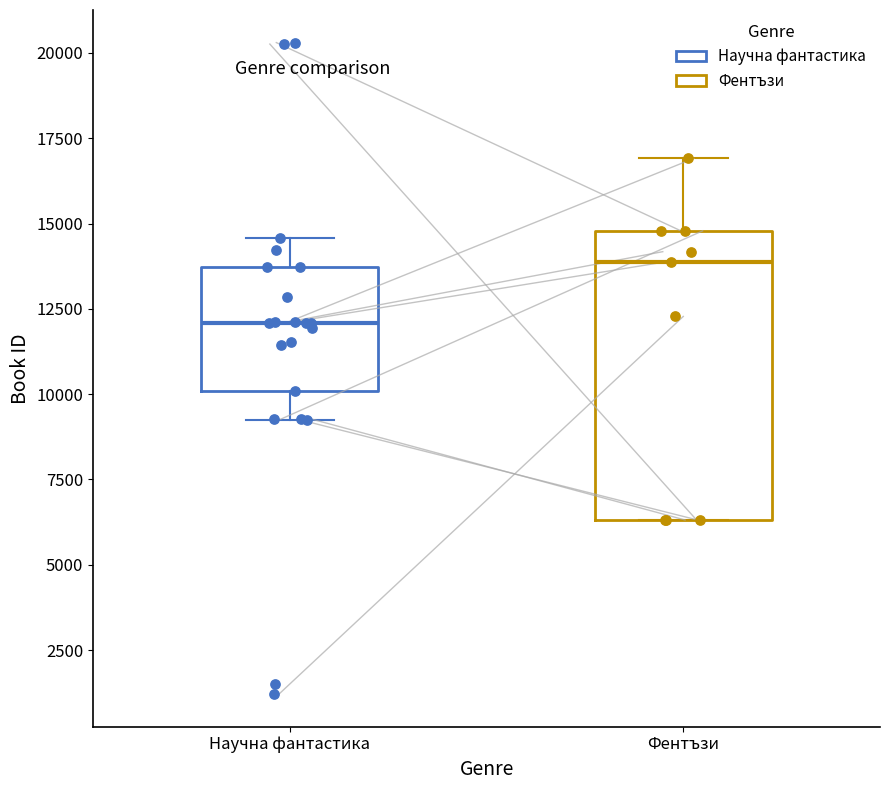

Where is the upper edge of the box for Научна фантастика on the y-axis? The values are not printed on the chart, so give them approximately, as read against the axis.

13500